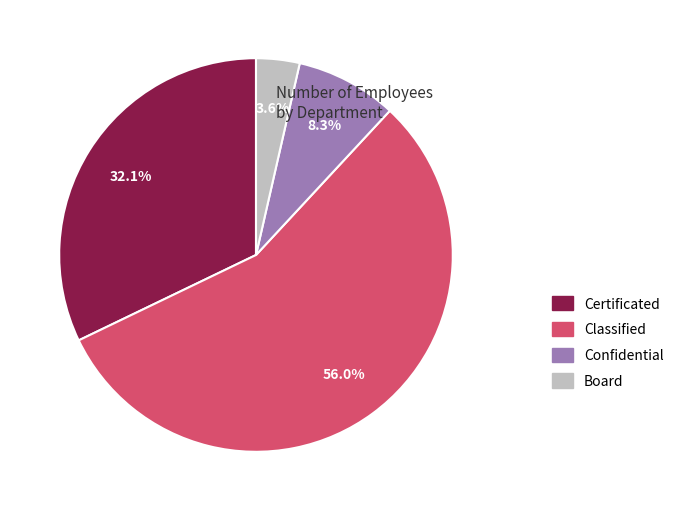

Which slice is the largest?

Classified